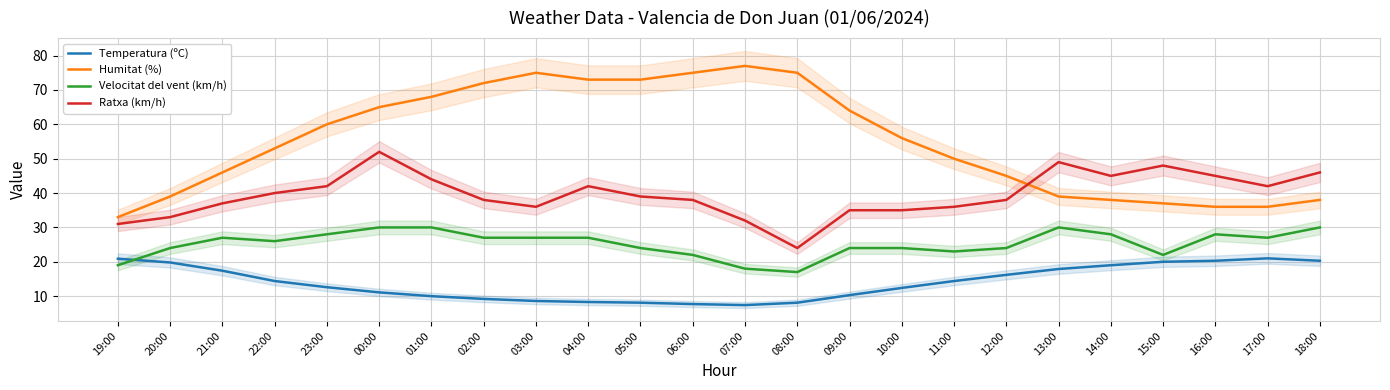

How many data points in Velocitat del vent (km/h) are less than 27?

12